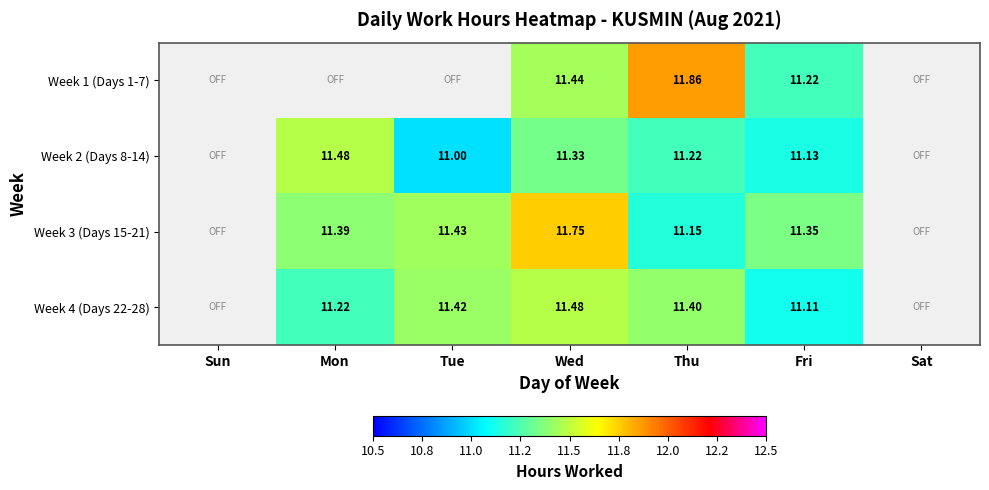

Is the value of Week 1 (Days 1-7) at Wed greater than the value of Week 4 (Days 22-28) at Mon?

Yes